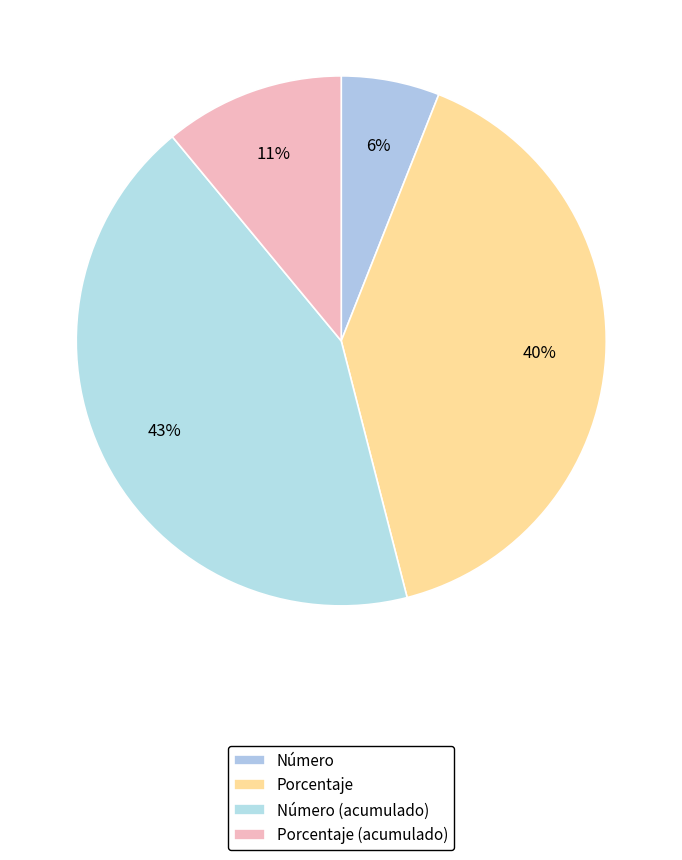

Count the number of slices in the pie.

4